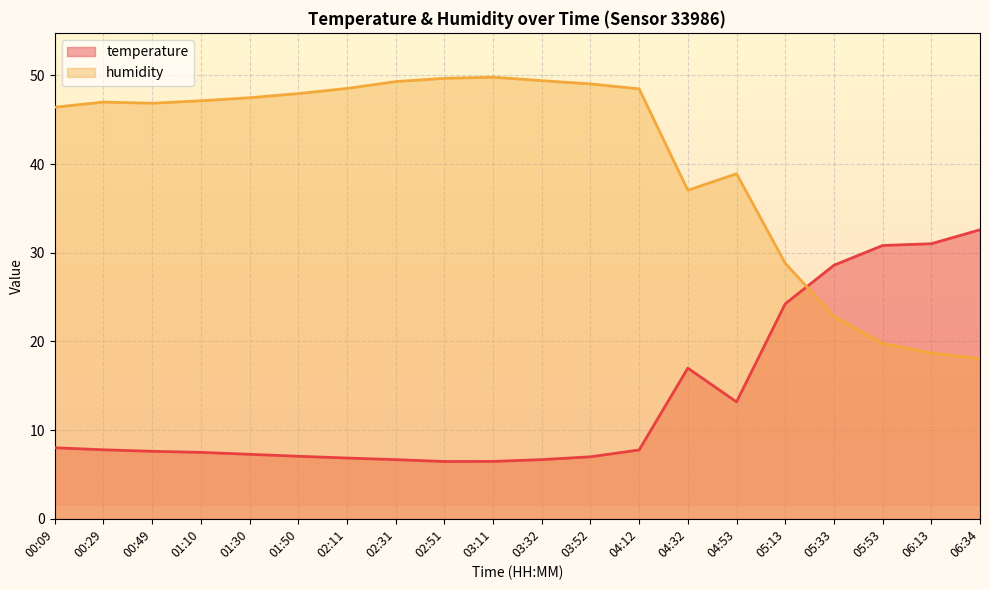

Is it true that temperature equals 6.7 at 03:32?

True